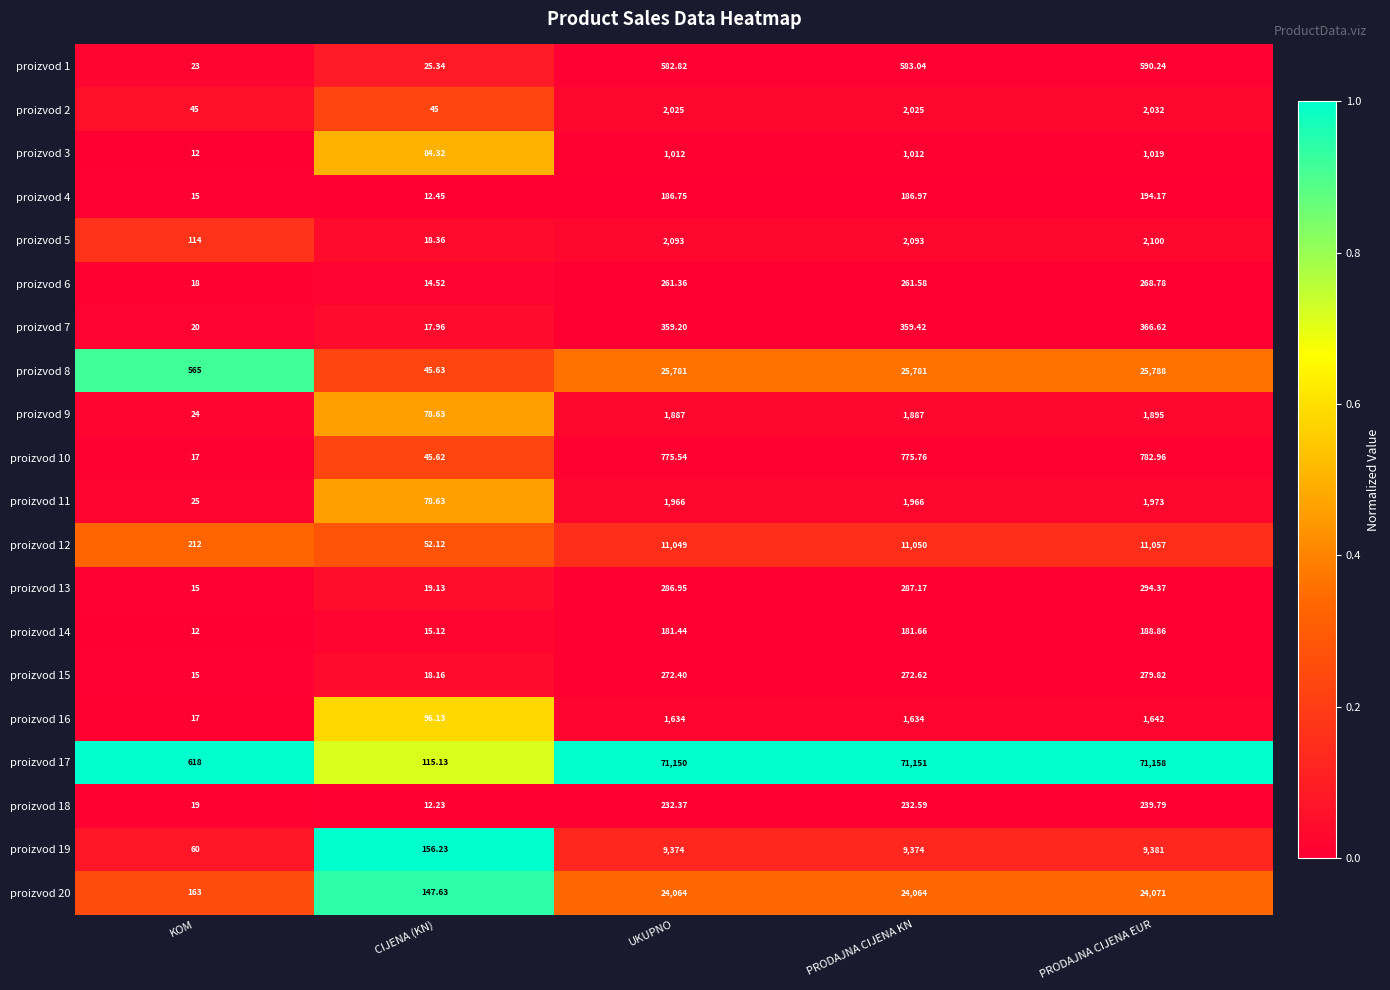

Which category has the lowest value across all series?

KOM